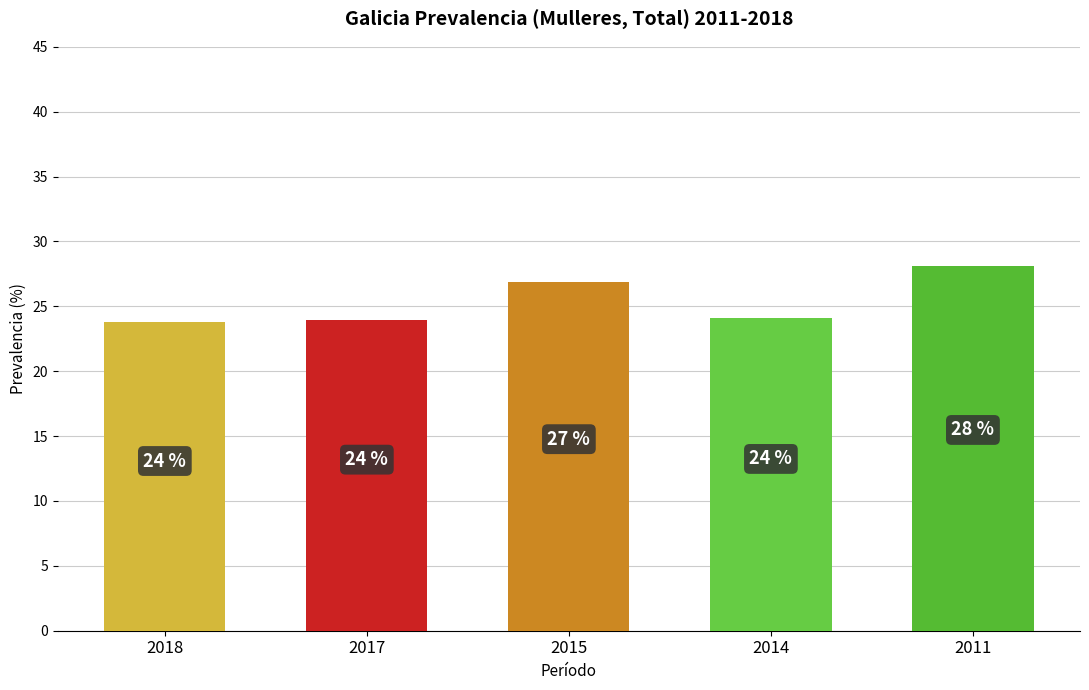

Are the bars horizontal?

No